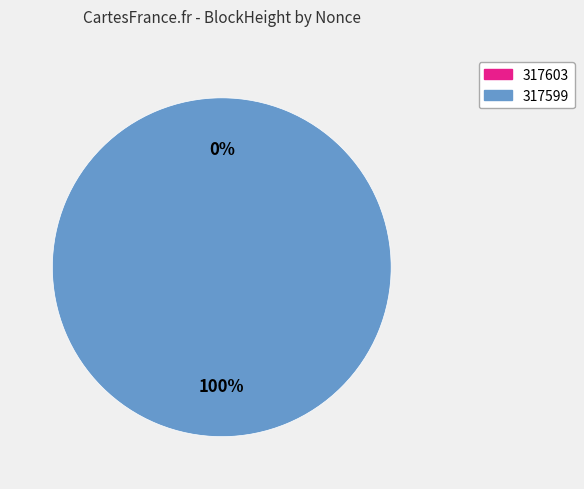

Is there any slice that represents more than half of the pie?

Yes